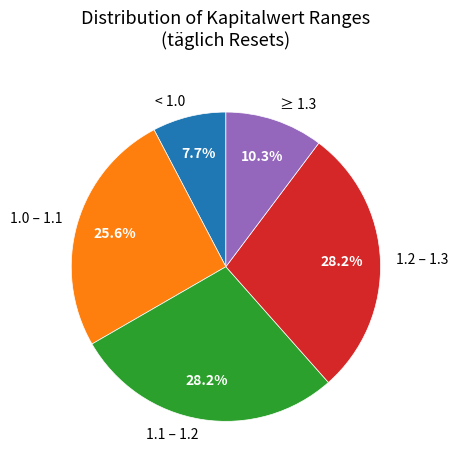

How much of the chart is everything except 1.0 – 1.1?

74.4%